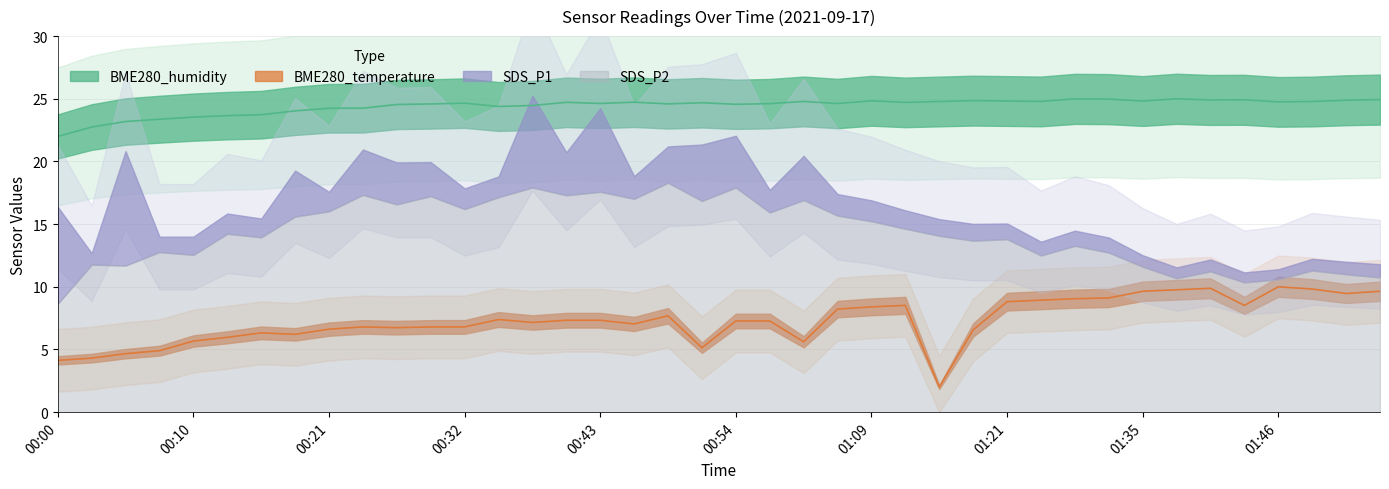

What is the difference between the second highest and second lowest values in the BME280_humidity series?

2.2